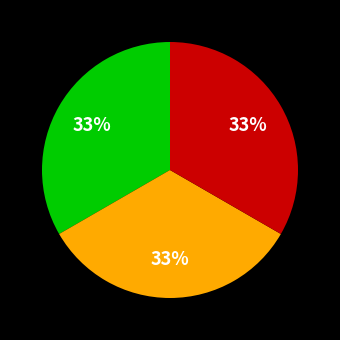

To the nearest percent, what is the average slice percentage?

33%